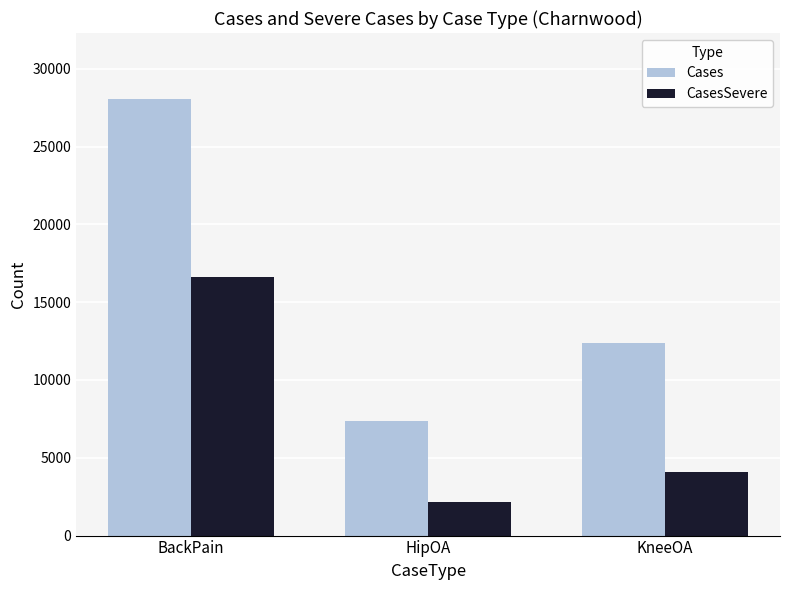

List the labels in order of Cases value, smallest first.

HipOA, KneeOA, BackPain